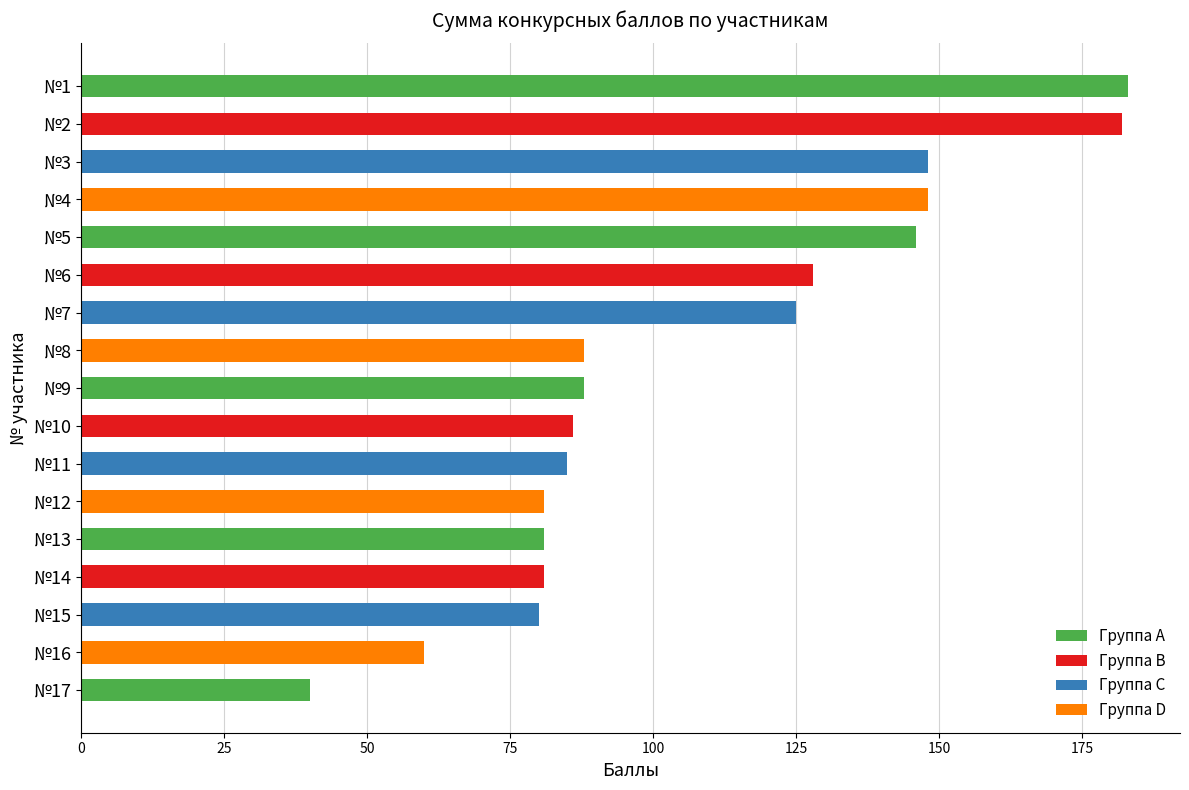

True or false: the data shows 128 at №6.

True